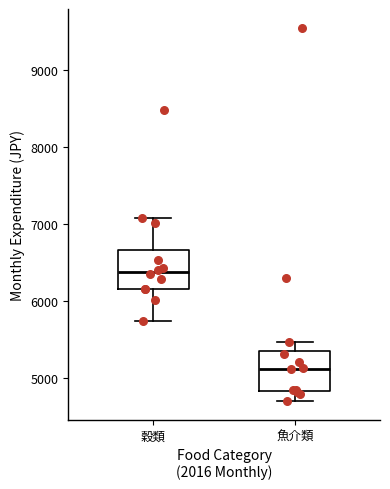

Reading left to right, transcribe this box plot: for each box, give where its median line is, the range the box spans, and where its two whiskers end, as read against the y-axis. The values are not printed on the chart, so give them approximately, as read against the axis.

穀類: median 6400, box 6200 to 6700, whiskers 5700 to 7100
魚介類: median 5100, box 4800 to 5300, whiskers 4700 to 5500